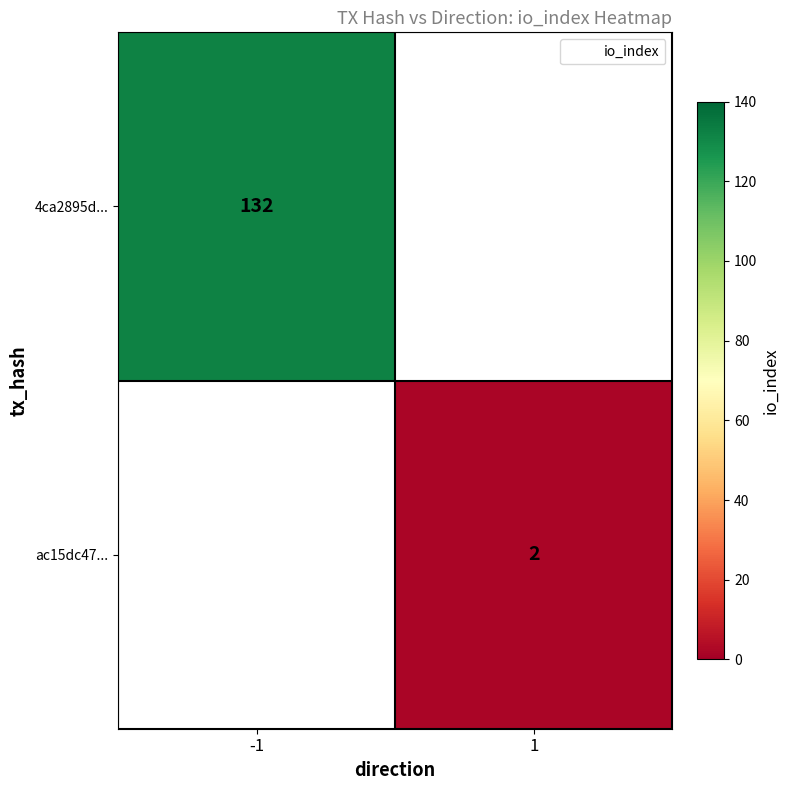

Is the value of 4ca2895d... at 1 greater than the value of ac15dc47... at 1?

No